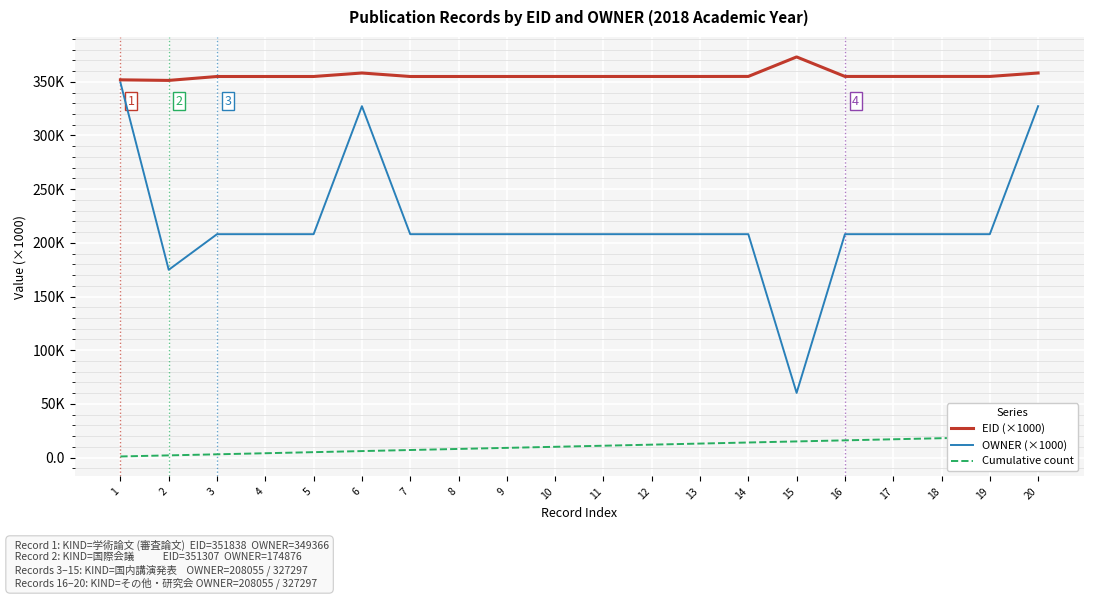

What is the value of the OWNER (×1000) point at the 15th from the left?

60.2